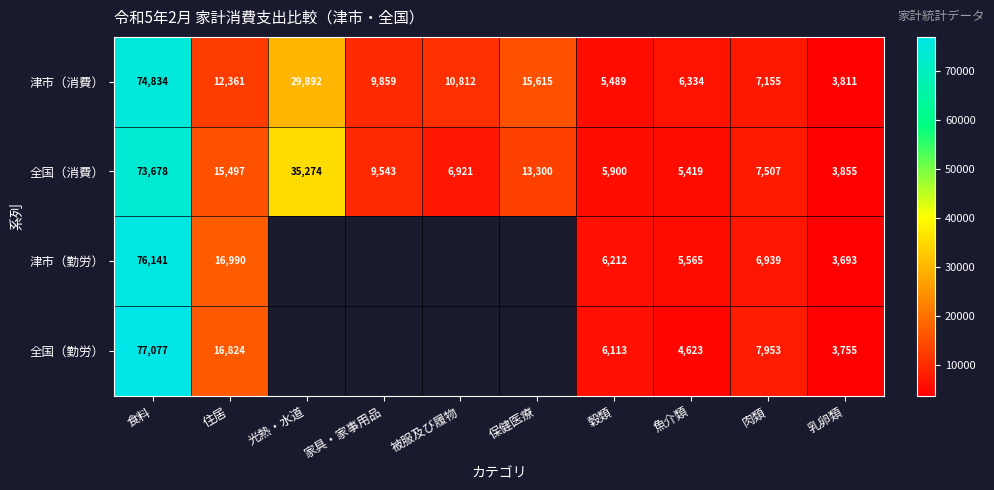

What is the difference between the highest and lowest values at 肉類?

1014